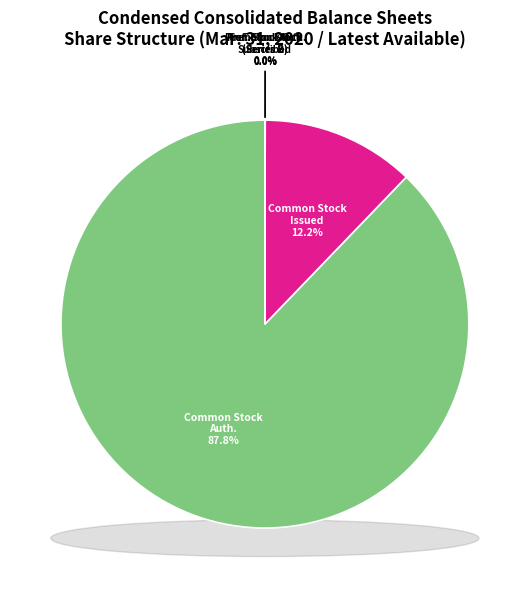

Is the sum of Common Stock, Shares Issued and Common Stock, Shares Authorized greater than half?

Yes